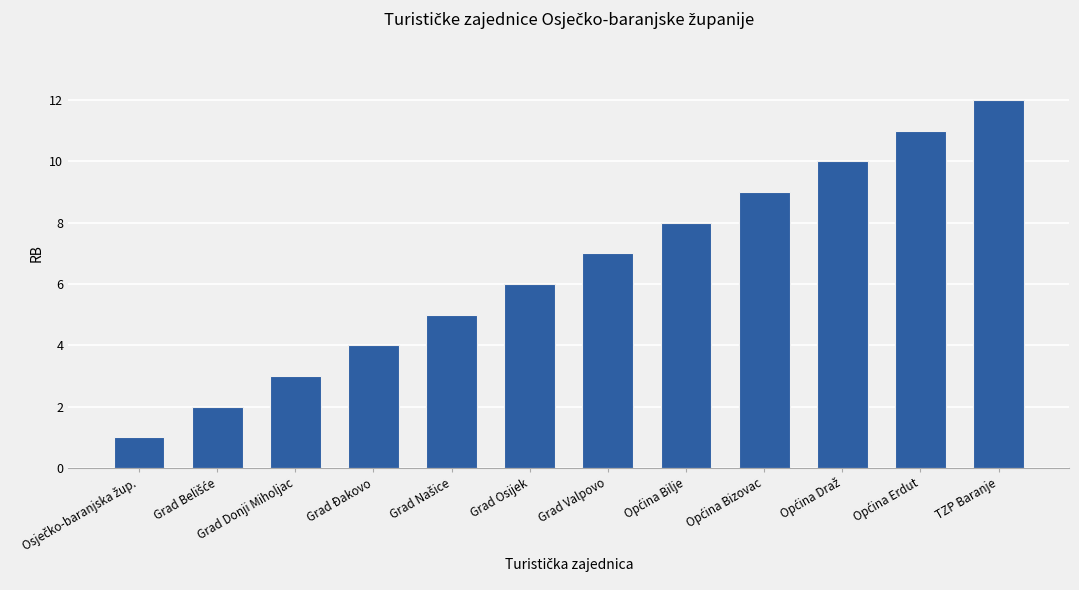

What is the label of the 10th bar from the right?

Grad Donji Miholjac